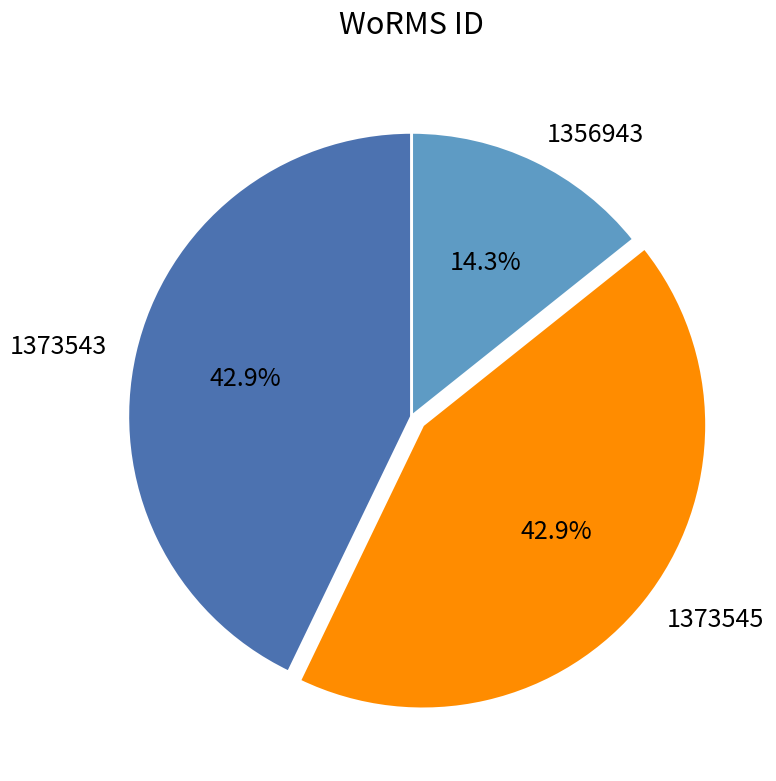

How much of the chart is everything except 1356943?

85.7%